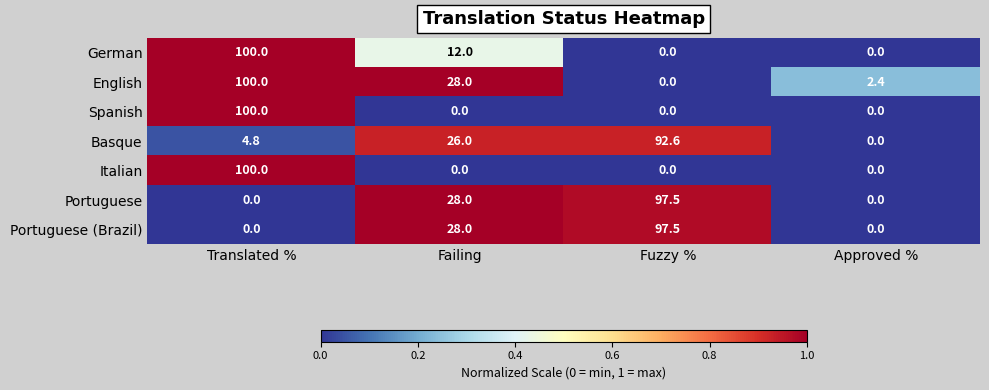

List the labels in order of Basque value, largest first.

Fuzzy %, Failing, Translated %, Approved %